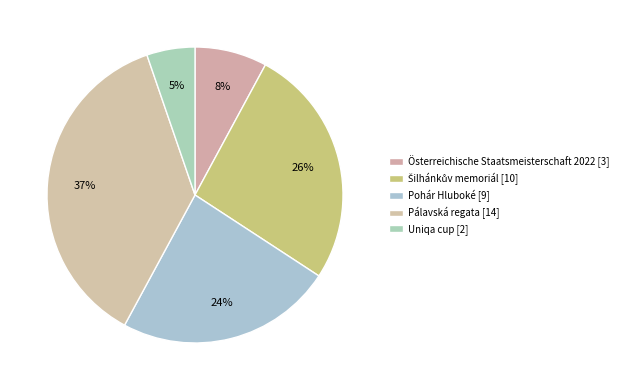

Which has a higher value, Pohár Hluboké or Österreichische Staatsmeisterschaft 2022?

Pohár Hluboké